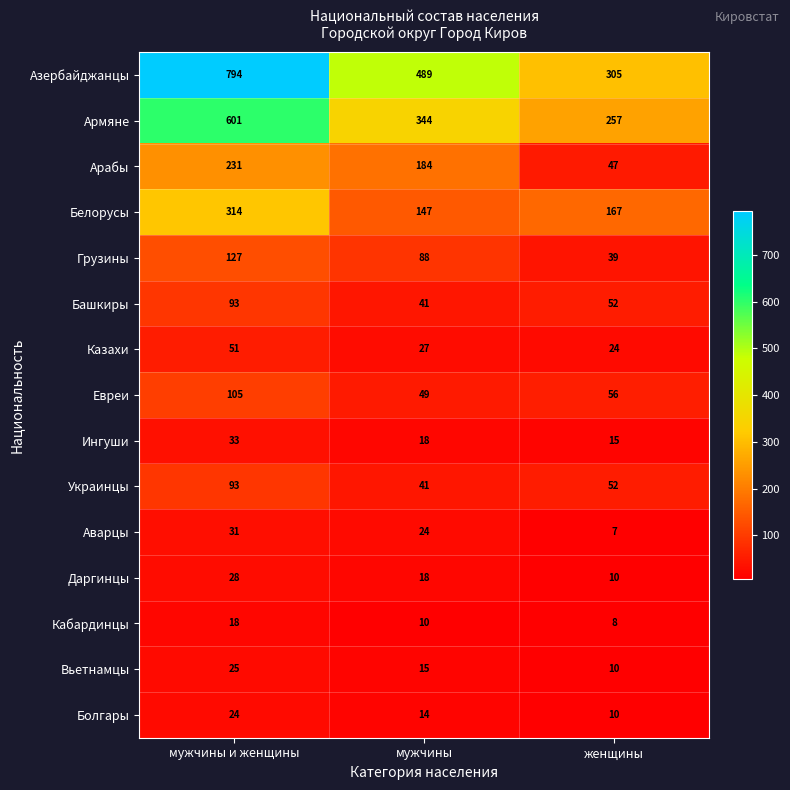

What is the smallest value displayed?

7